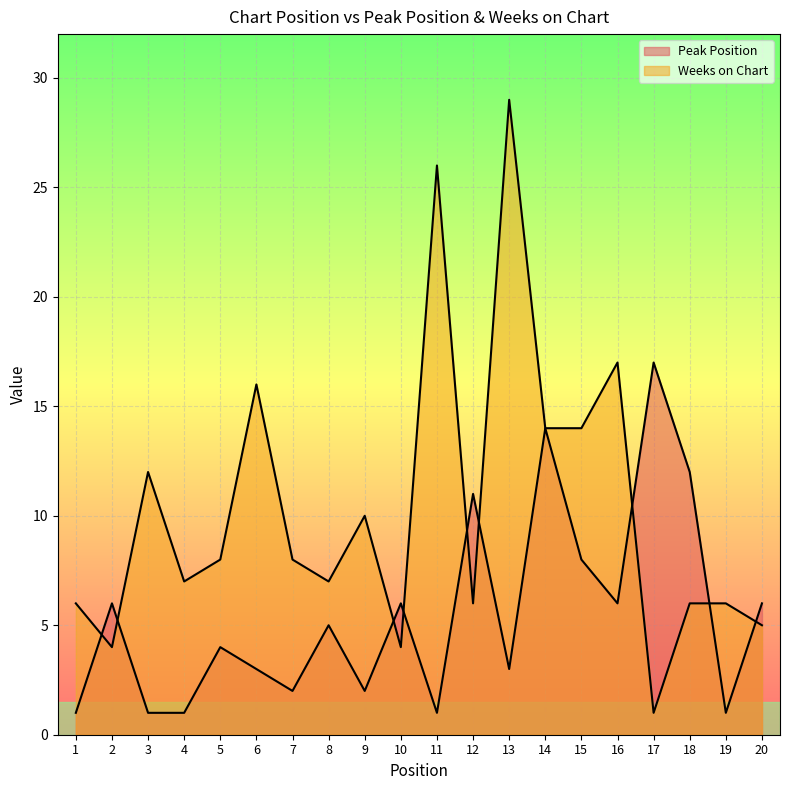

What value does the Weeks on Chart series have at 12?

6